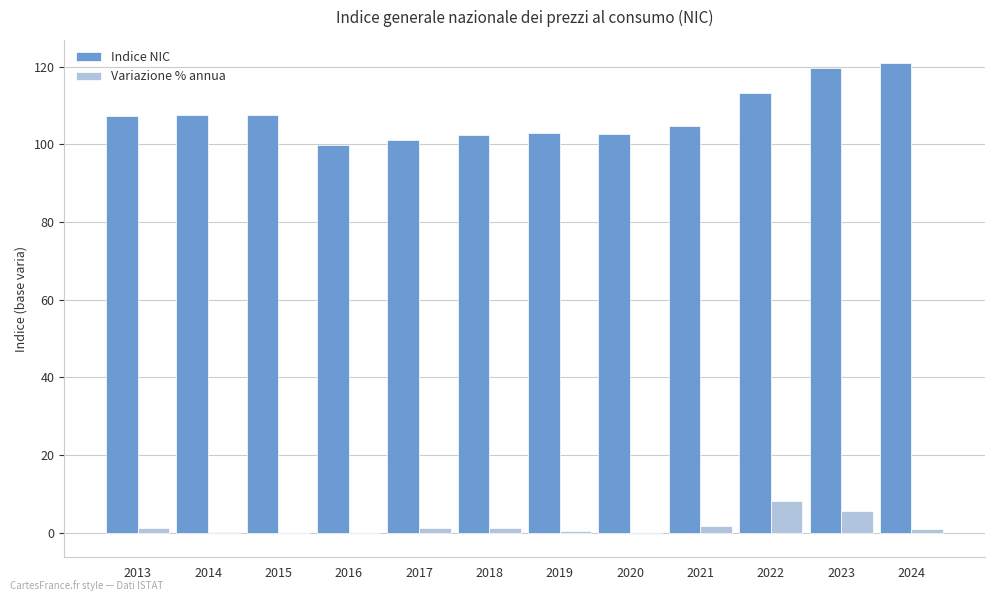

Is it true that Indice NIC equals 34.4 at 2018?

False